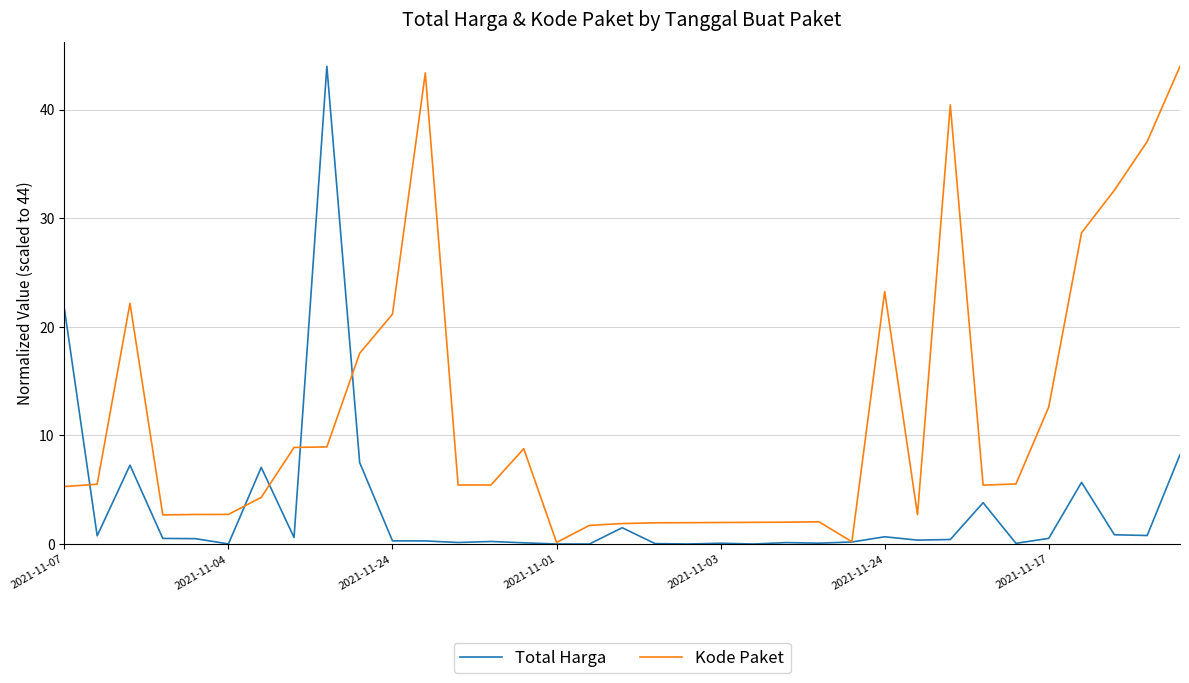

True or false: Total Harga has more than 0 points higher than both neighbors.

True